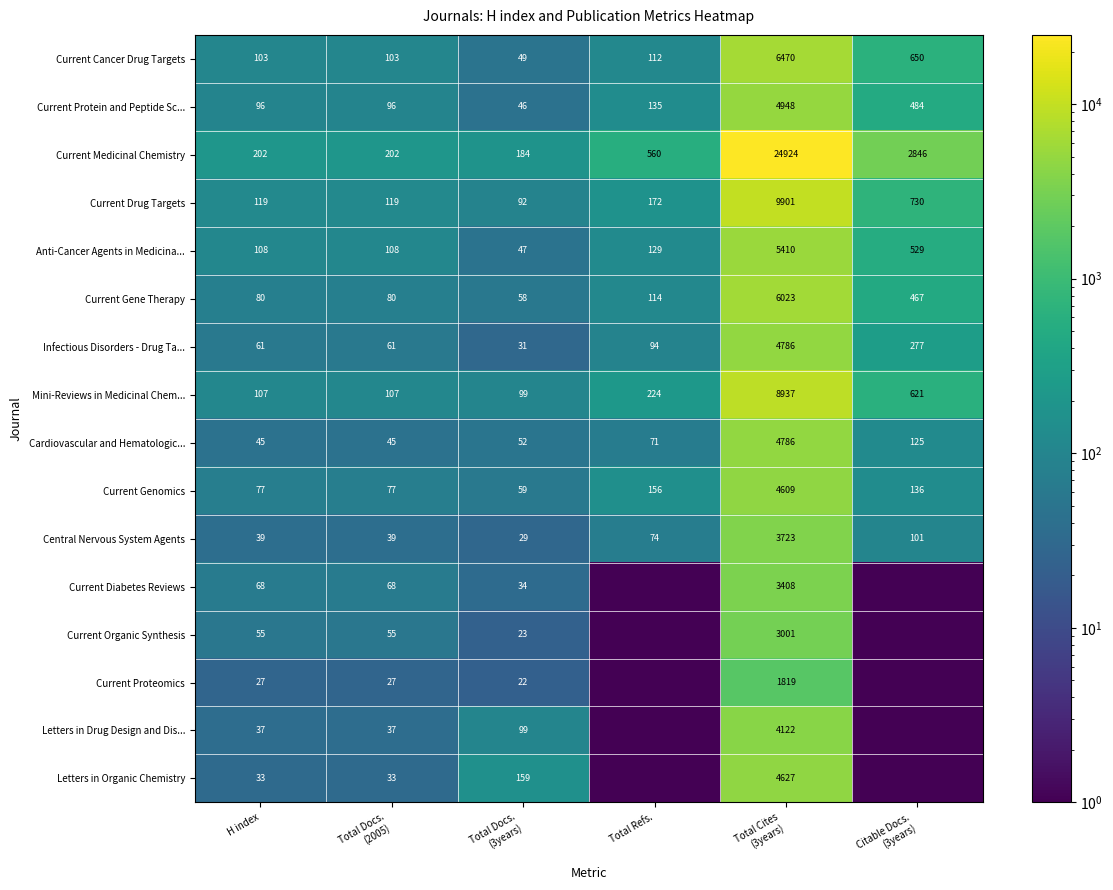

What is the spread (max minus min) of values at H index?

175.0